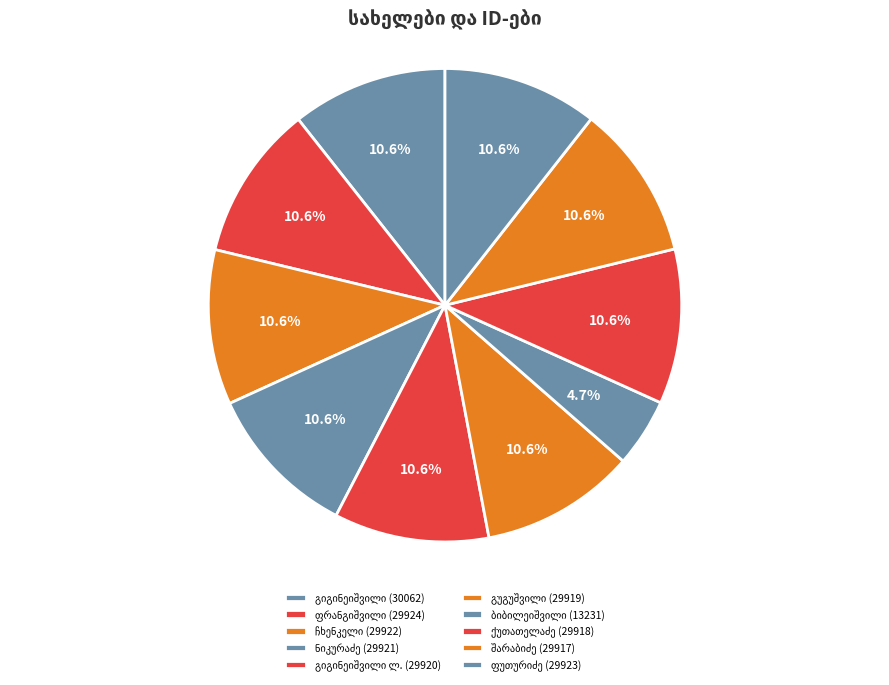

Approximately how many times larger is the value at გიორგი ივანეს ძე ბიბილეიშვილი compared to დავით გაბრიელის ძე ნიკურაძე?

0.4